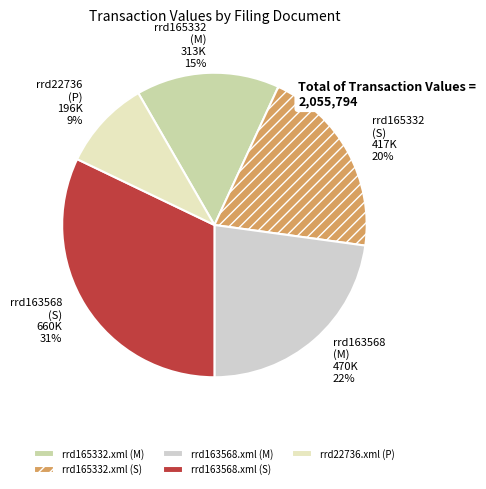

To the nearest percent, what is the difference between the rrd22736.xml (P) and rrd163568.xml (S) slice percentages?

23%